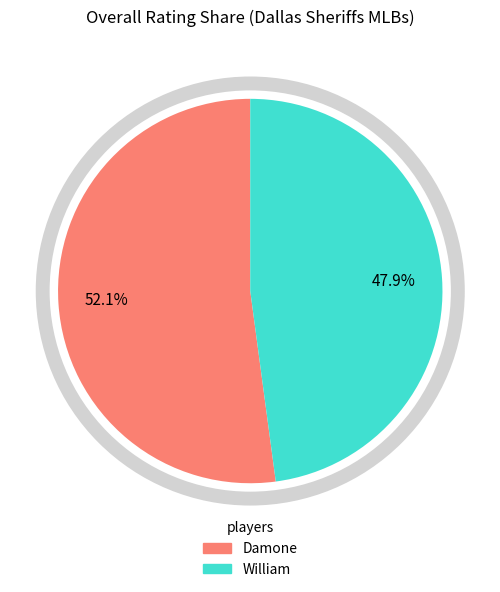

What is the ratio of the value at Damone to the value at William?

1.1